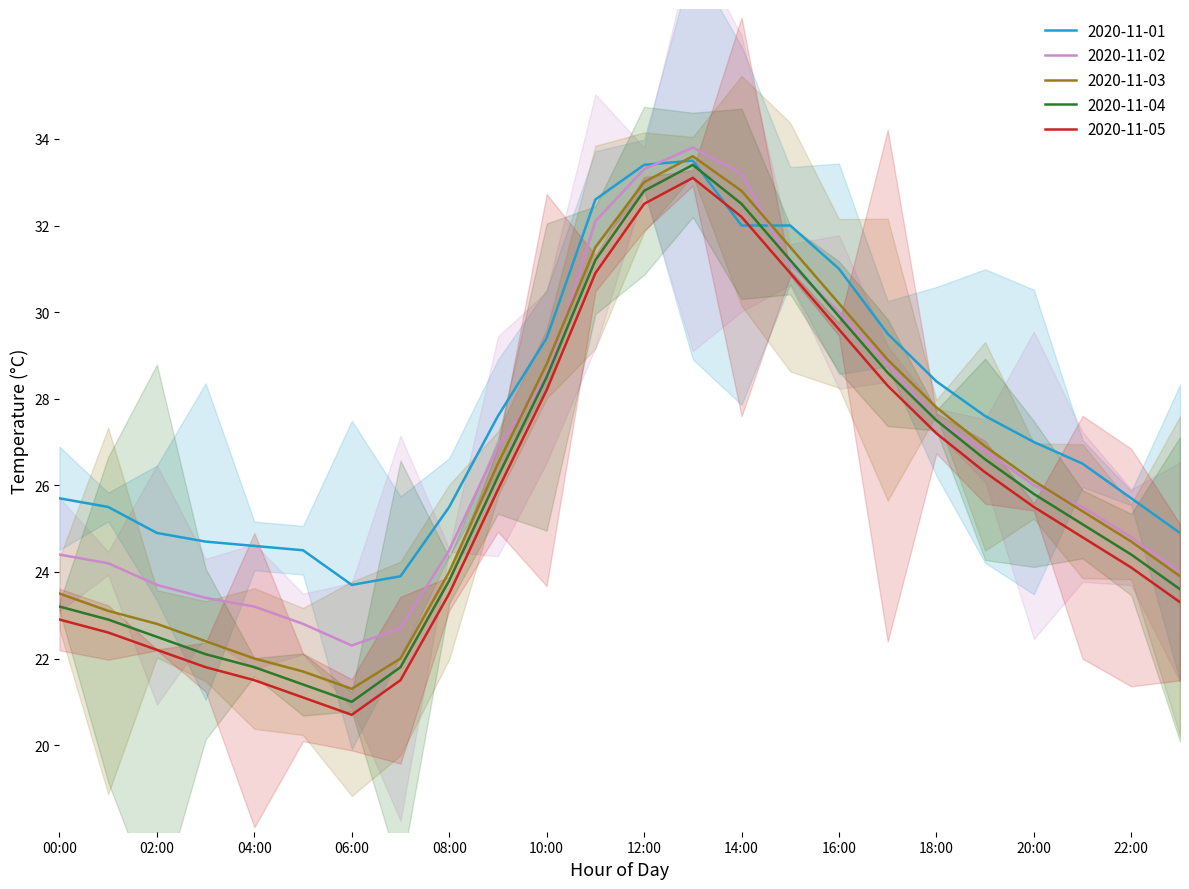

Reading left to right, what are all the values shown in this chart?

2020-11-01: 25.7	25.5	24.9	24.7	24.6	24.5	23.7	23.9	25.5	27.6	29.4	32.6	33.4	33.5	32.0	32.0	31.0	29.5	28.4	27.6	27.0	26.5	25.7	24.9
2020-11-02: 24.4	24.2	23.7	23.4	23.2	22.8	22.3	22.7	24.5	26.9	28.5	32.1	33.3	33.8	33.2	31.1	30.0	28.8	27.5	26.8	26.0	25.5	24.8	24.0
2020-11-03: 23.5	23.1	22.8	22.4	22.0	21.7	21.3	22.0	24.0	26.5	28.8	31.5	33.0	33.6	32.8	31.5	30.2	28.9	27.8	26.9	26.1	25.4	24.7	23.9
2020-11-04: 23.2	22.9	22.5	22.1	21.8	21.4	21.0	21.8	23.8	26.2	28.5	31.2	32.8	33.4	32.5	31.2	29.9	28.6	27.5	26.6	25.8	25.1	24.4	23.6
2020-11-05: 22.9	22.6	22.2	21.8	21.5	21.1	20.7	21.5	23.5	25.9	28.2	30.9	32.5	33.1	32.2	30.9	29.6	28.3	27.2	26.3	25.5	24.8	24.1	23.3